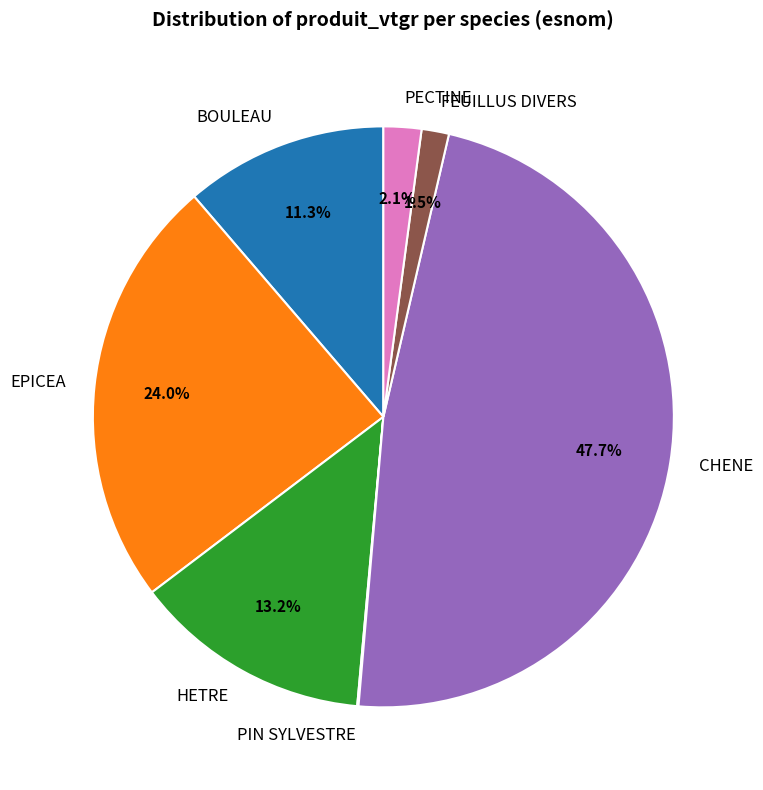

What is the largest slice in the pie chart?

CHENE